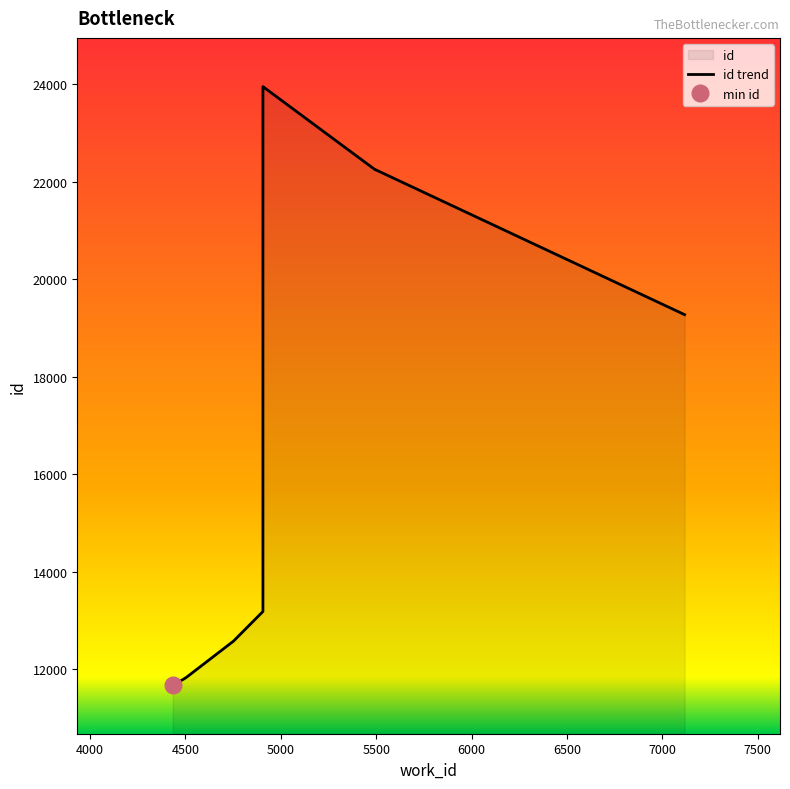

What is the difference between the maximum and second lowest values?

12166